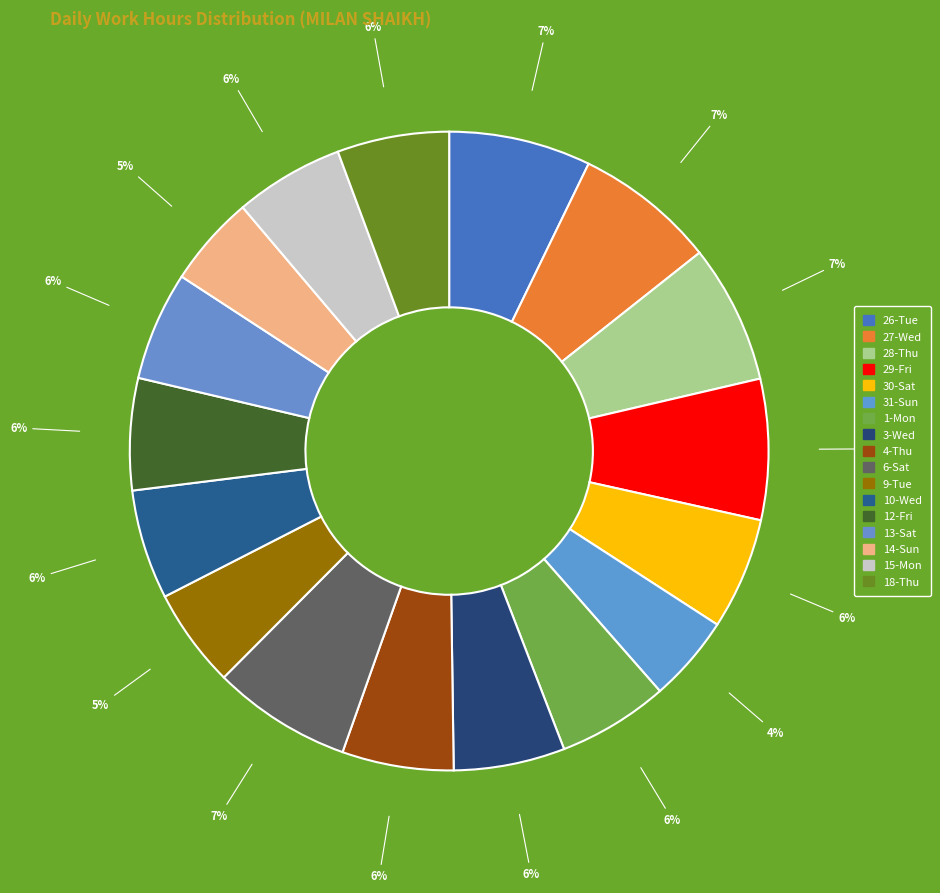

Does any single category account for the majority?

No